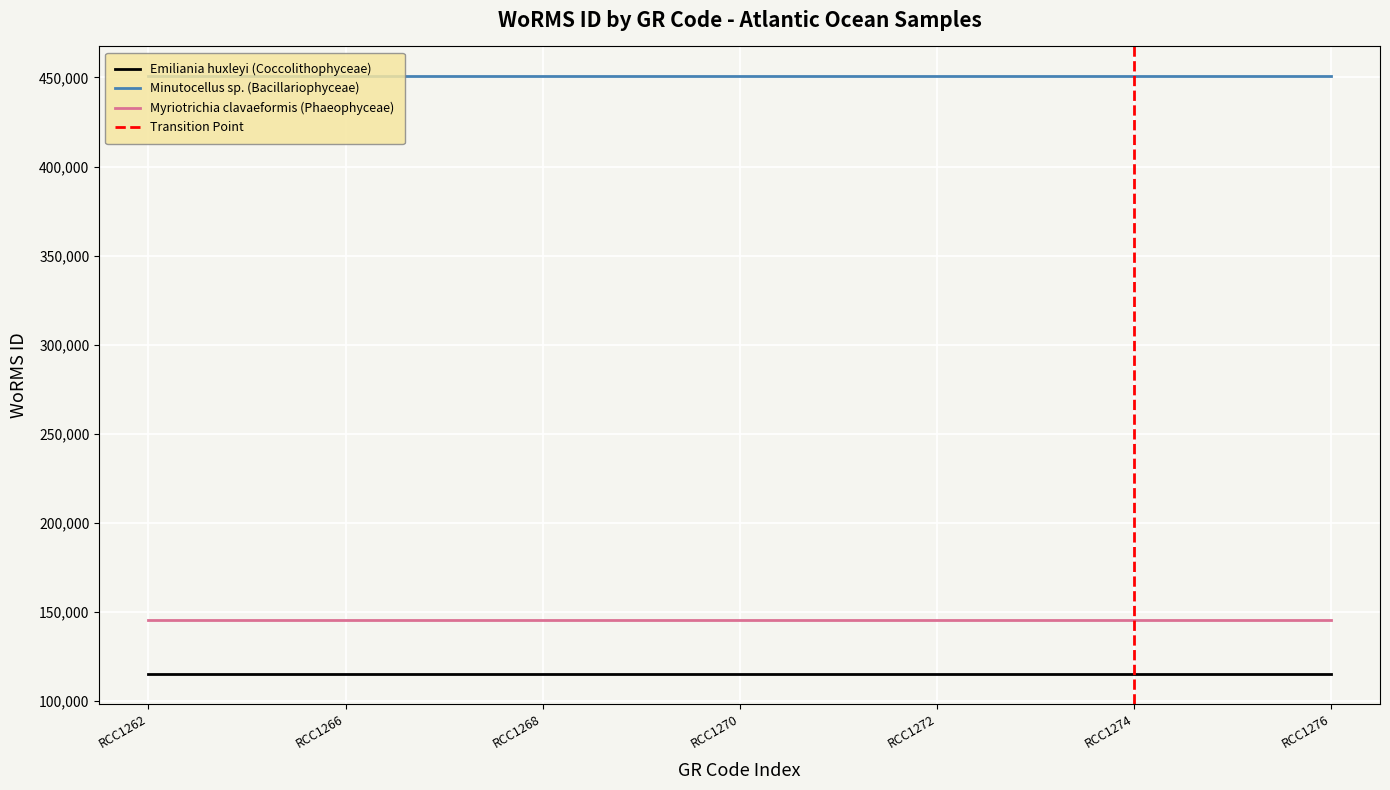

What is the difference between the highest and lowest values at RCC1272?

335515